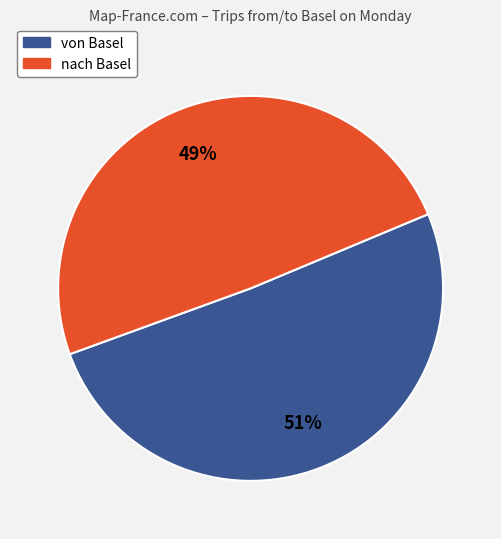

Do nach Basel and von Basel together represent more than half of the pie?

Yes